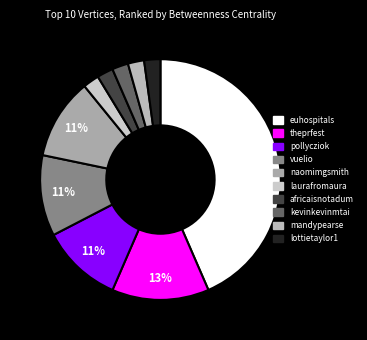

What percentage is NOT represented by theprfest?

87.0%